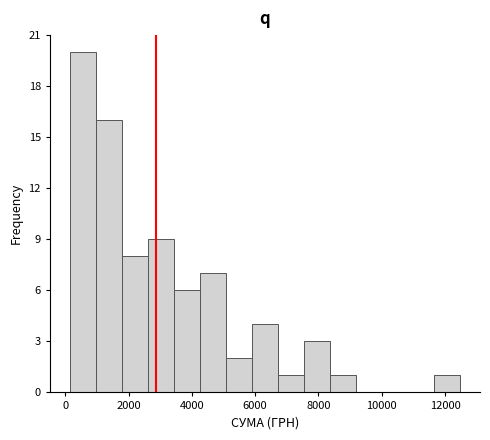

Which range on the x-axis has the tallest bar?

200 to 1000